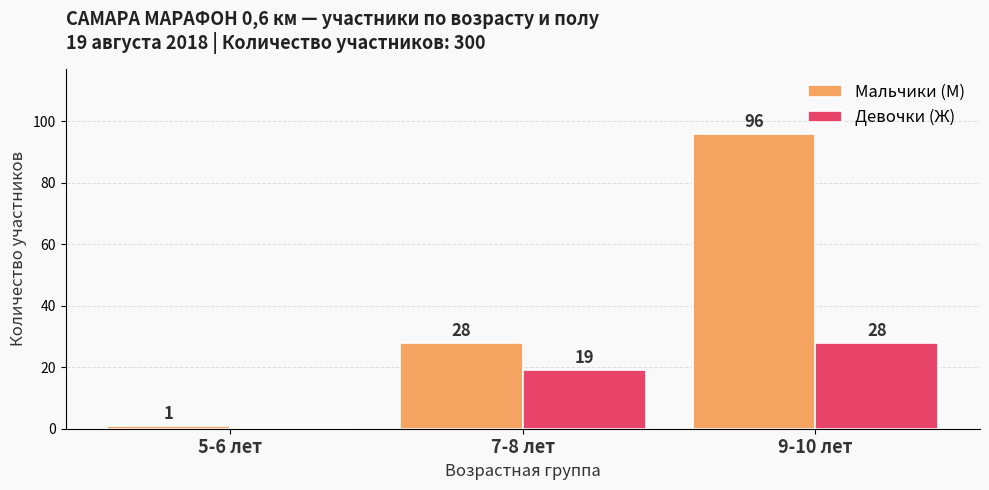

Between 5-6 лет and 7-8 лет, which series saw the biggest shift?

Мальчики (М)